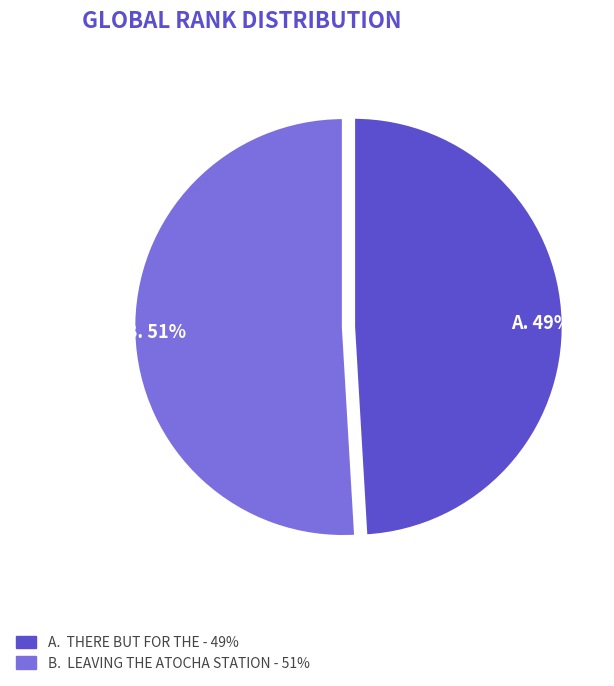

To the nearest percent, what is the average slice percentage?

50%